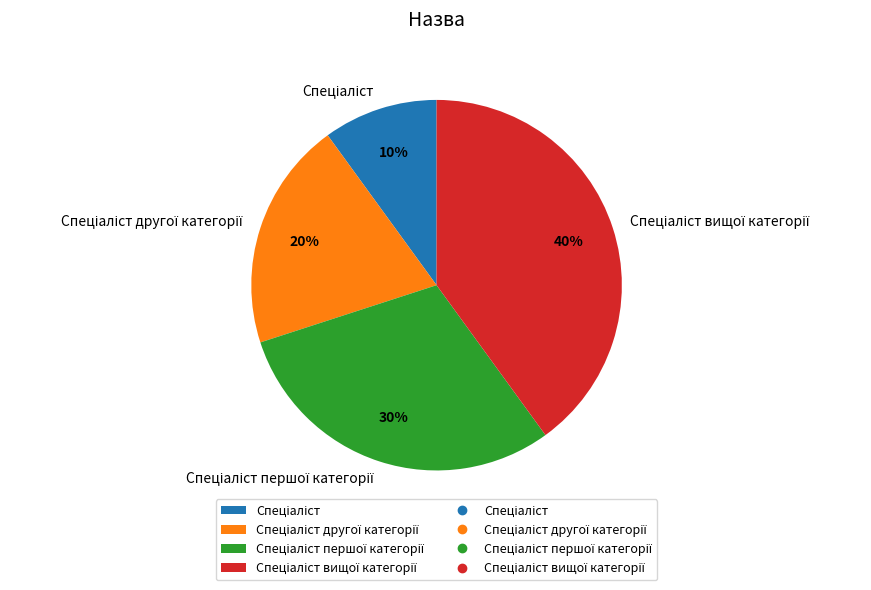

To the nearest percent, what is the difference between the largest and smallest slice percentages?

30%